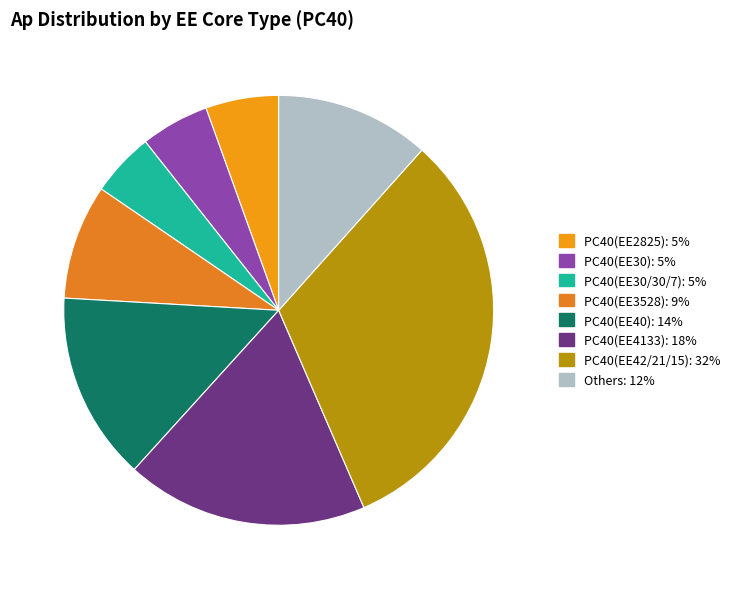

How many segments does this pie chart have?

8